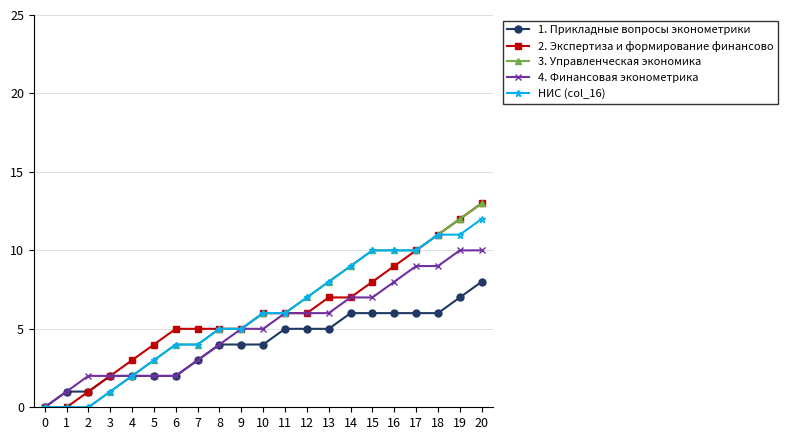

How many data points in 3. Управленческая экономика are less than 6?

10